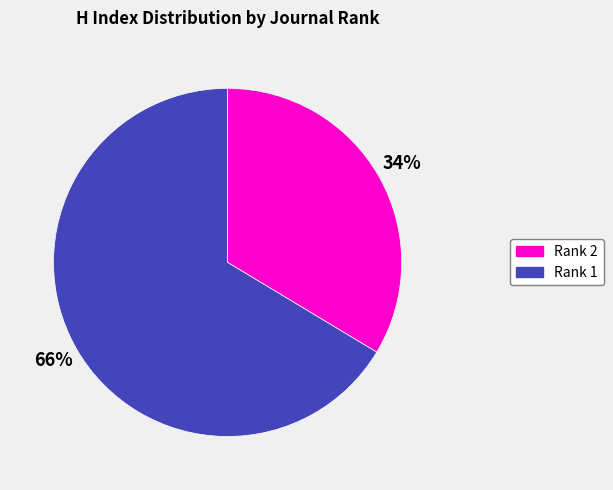

Is there a majority slice in this chart?

Yes